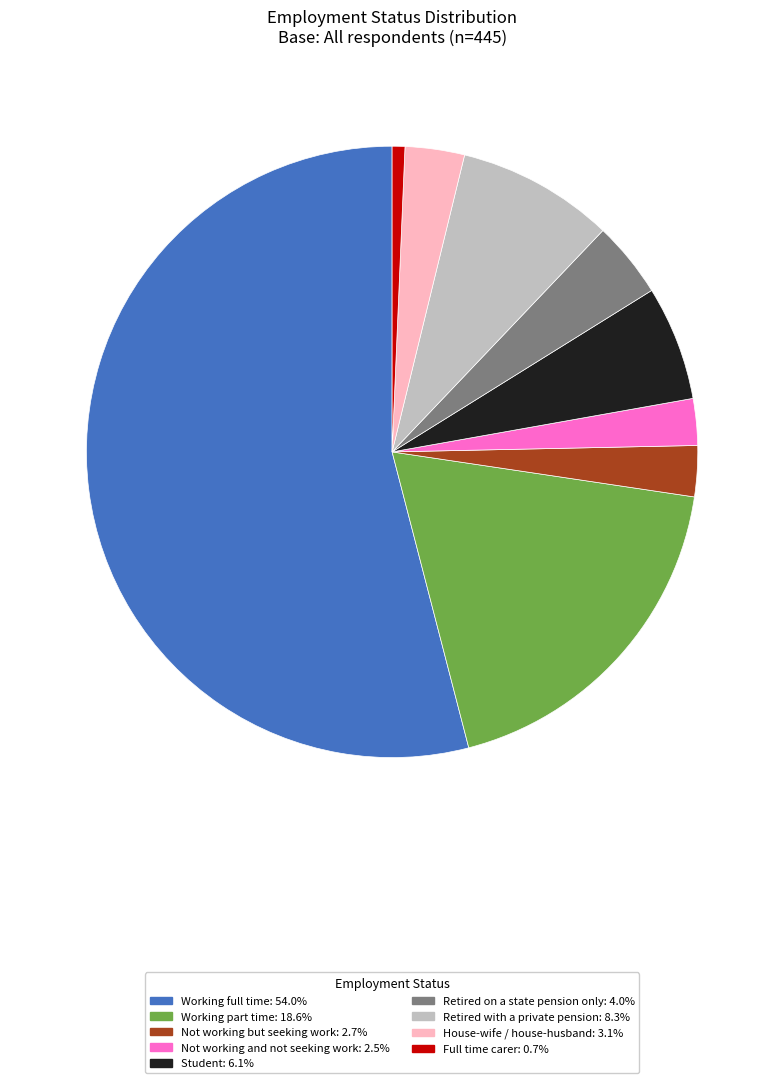

How many segments does this pie chart have?

9